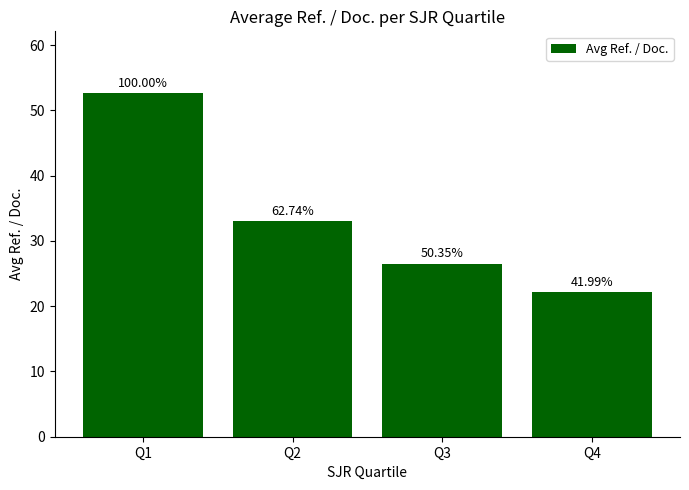

What is the approximate value at Q3?

26.5